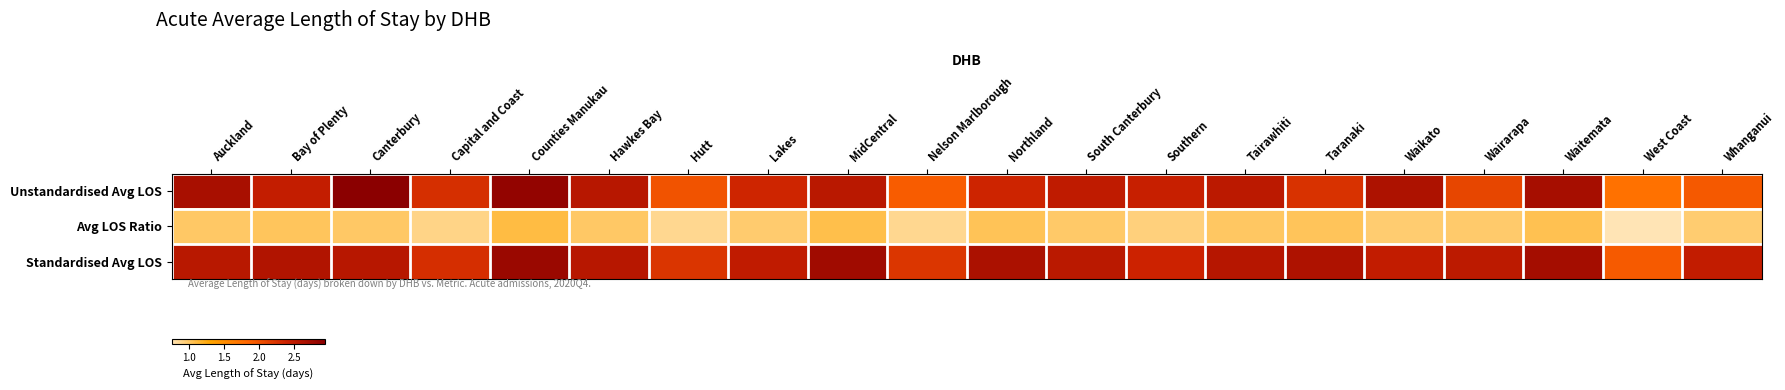

Reading right to left, what are all the values shown in this chart?

Unstandardised Avg LOS: Whanganui=1.9	West Coast=1.7	Waitemata=2.7	Wairarapa=2.1	Waikato=2.6	Taranaki=2.3	Tairawhiti=2.5	Southern=2.4	South Canterbury=2.5	Northland=2.4	Nelson Marlborough=1.9	MidCentral=2.5	Lakes=2.4	Hutt=2.0	Hawkes Bay=2.5	Counties Manukau=2.9	Capital and Coast=2.3	Canterbury=2.9	Bay of Plenty=2.5	Auckland=2.7
Avg LOS Ratio: Whanganui=1.0	West Coast=0.8	Waitemata=1.1	Wairarapa=1.0	Waikato=1.0	Taranaki=1.0	Tairawhiti=1.0	Southern=0.9	South Canterbury=1.0	Northland=1.0	Nelson Marlborough=0.9	MidCentral=1.1	Lakes=1.0	Hutt=0.9	Hawkes Bay=1.0	Counties Manukau=1.1	Capital and Coast=0.9	Canterbury=1.0	Bay of Plenty=1.0	Auckland=1.0
Standardised Avg LOS: Whanganui=2.5	West Coast=1.9	Waitemata=2.7	Wairarapa=2.5	Waikato=2.5	Taranaki=2.6	Tairawhiti=2.6	Southern=2.4	South Canterbury=2.5	Northland=2.7	Nelson Marlborough=2.2	MidCentral=2.7	Lakes=2.5	Hutt=2.2	Hawkes Bay=2.6	Counties Manukau=2.8	Capital and Coast=2.3	Canterbury=2.6	Bay of Plenty=2.6	Auckland=2.5